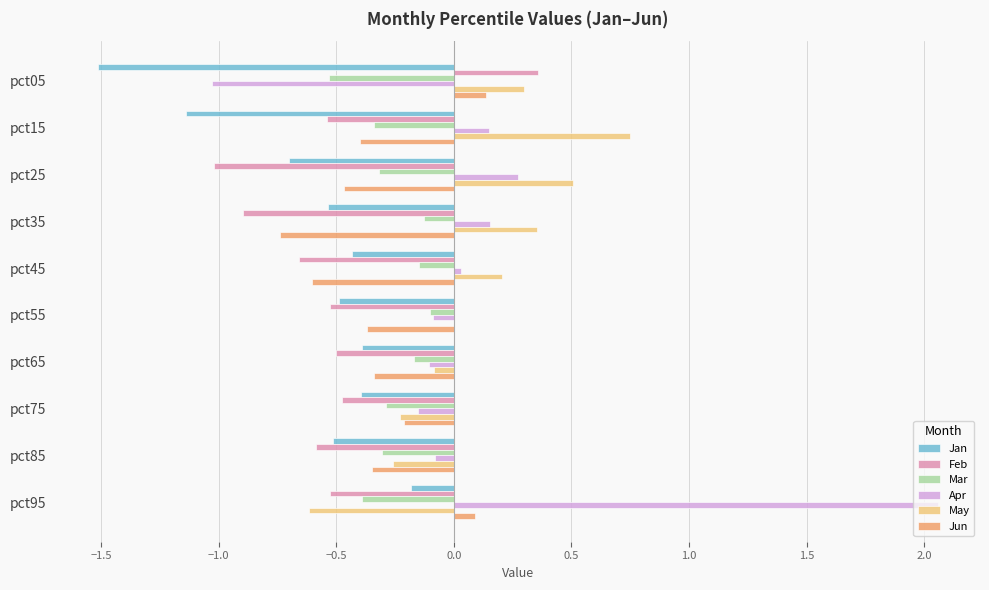

What are all the series names shown in the legend?

Jan, Feb, Mar, Apr, May, Jun